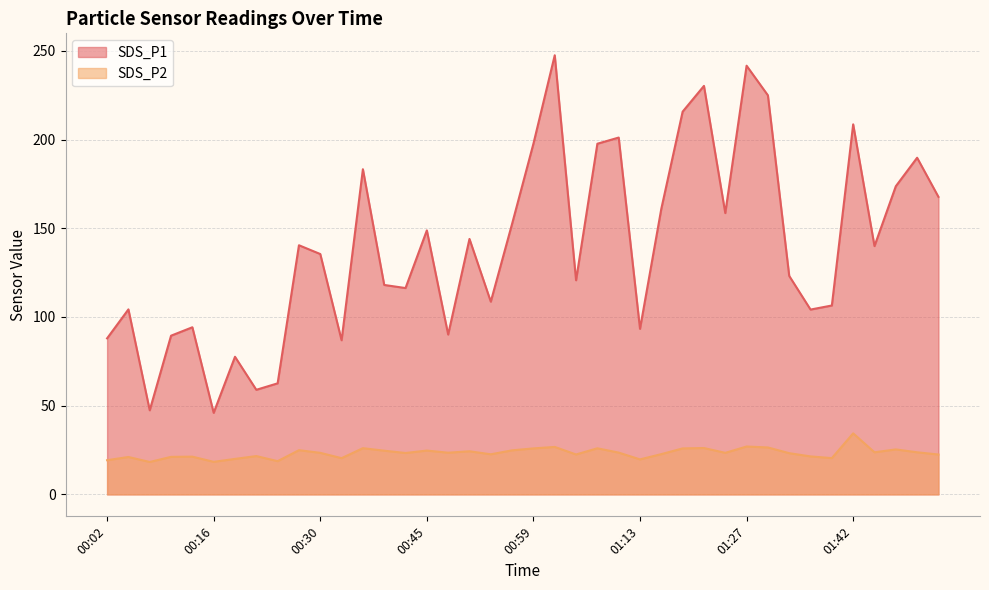

What is the total value across all series at 01:05?

143.2